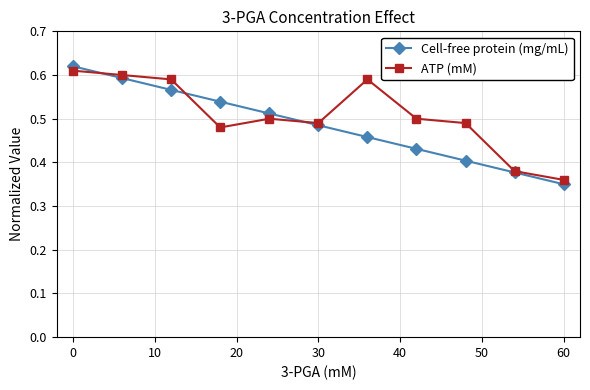

At how many categories does at least one series exceed 0?

11